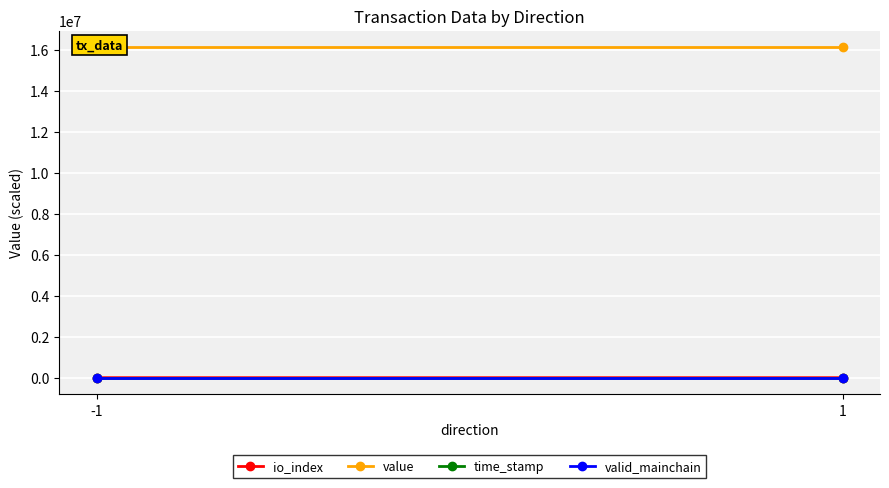

At how many categories does at least one series exceed 10987601?

2